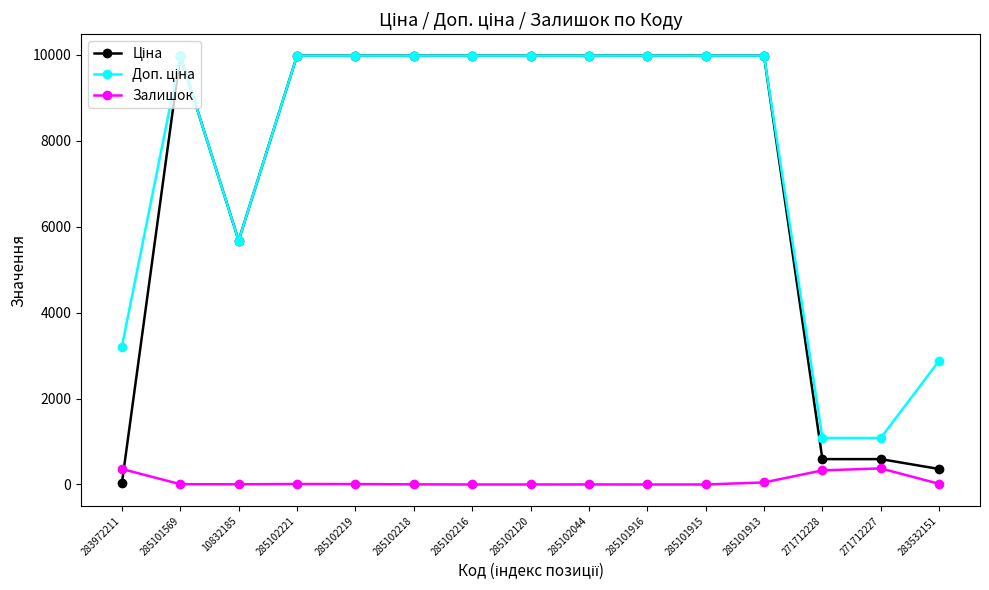

What is the maximum value shown in the chart?

9975.0